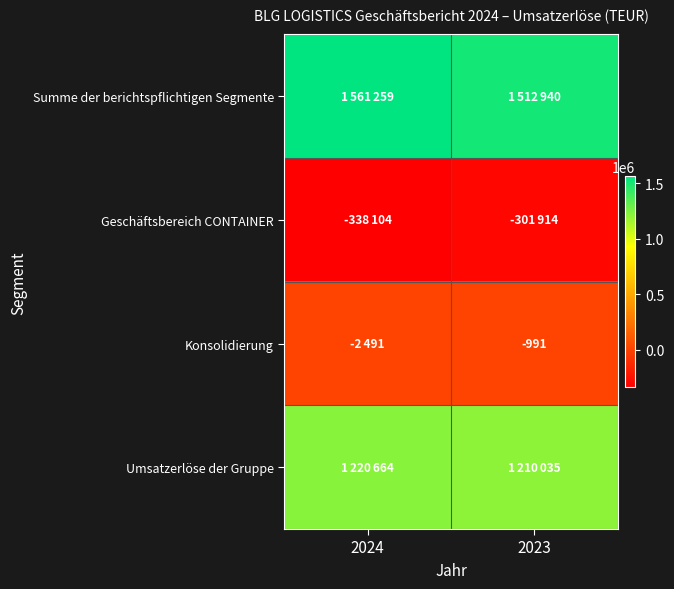

The value of Konsolidierung at 2024 is -2491. True or false?

True